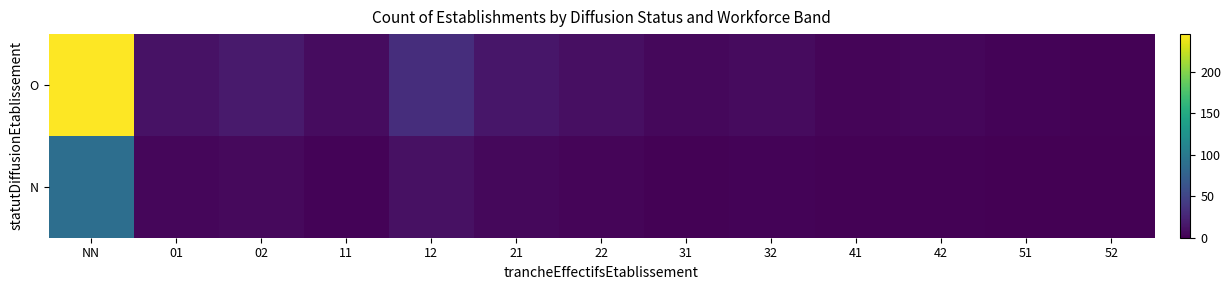

What is the total value across all series at 21?

20